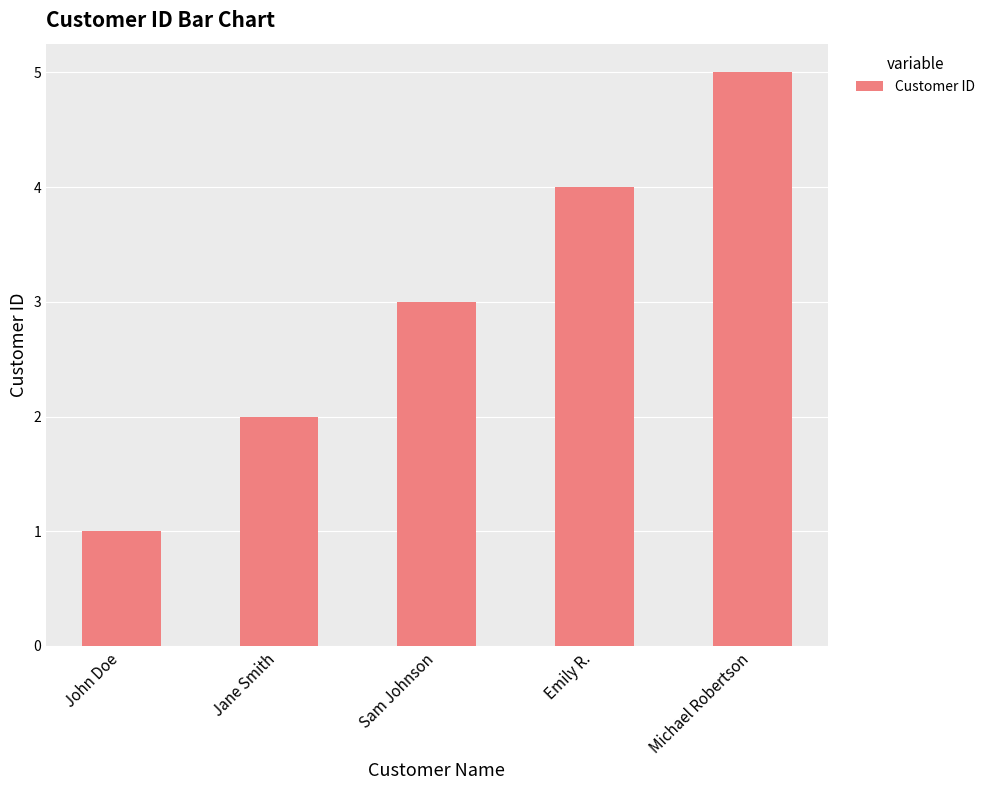

What is the difference between the values at John Doe and Emily R.?

3